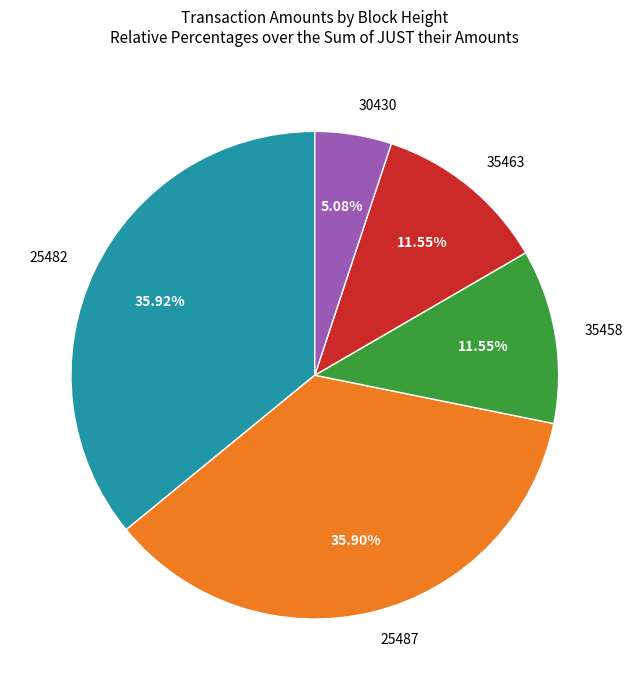

How many segments does this pie chart have?

5